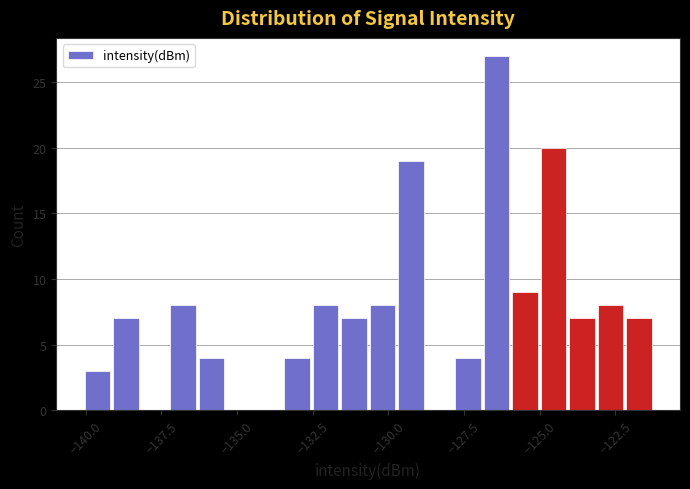

Around what value on the x-axis is the tallest bar? Give the approximate position of its centre, as read against the axis.

-126.5